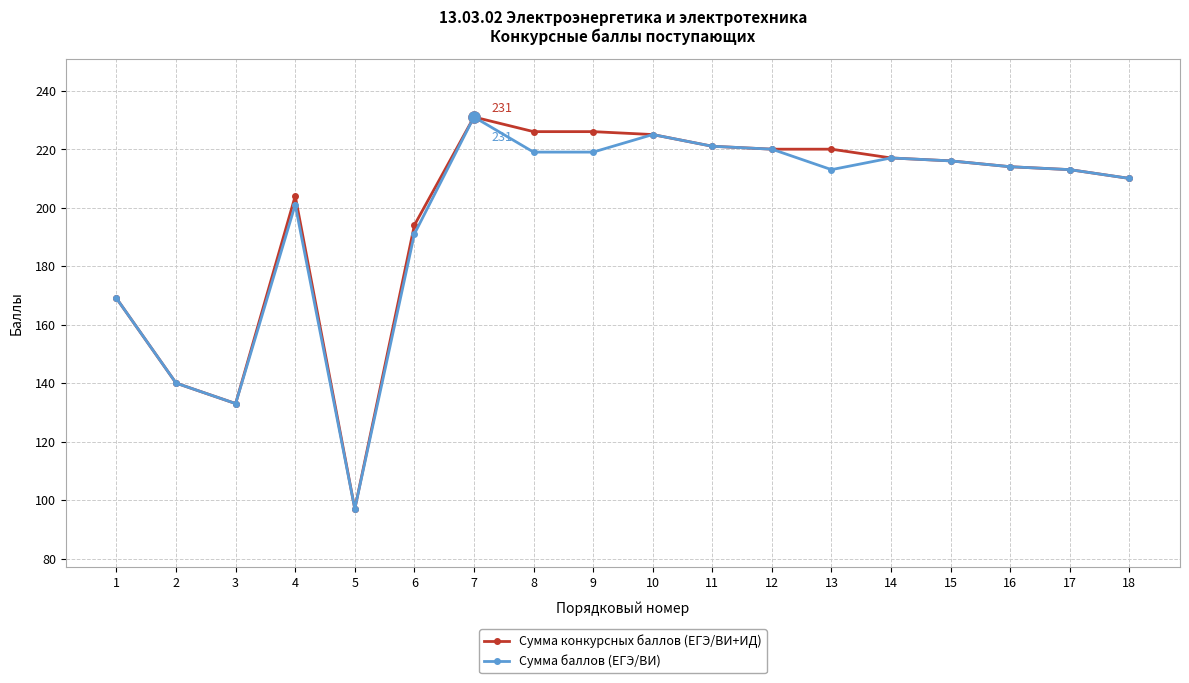

True or false: Сумма баллов (ЕГЭ/ВИ) has more than 2 interior local peaks.

True